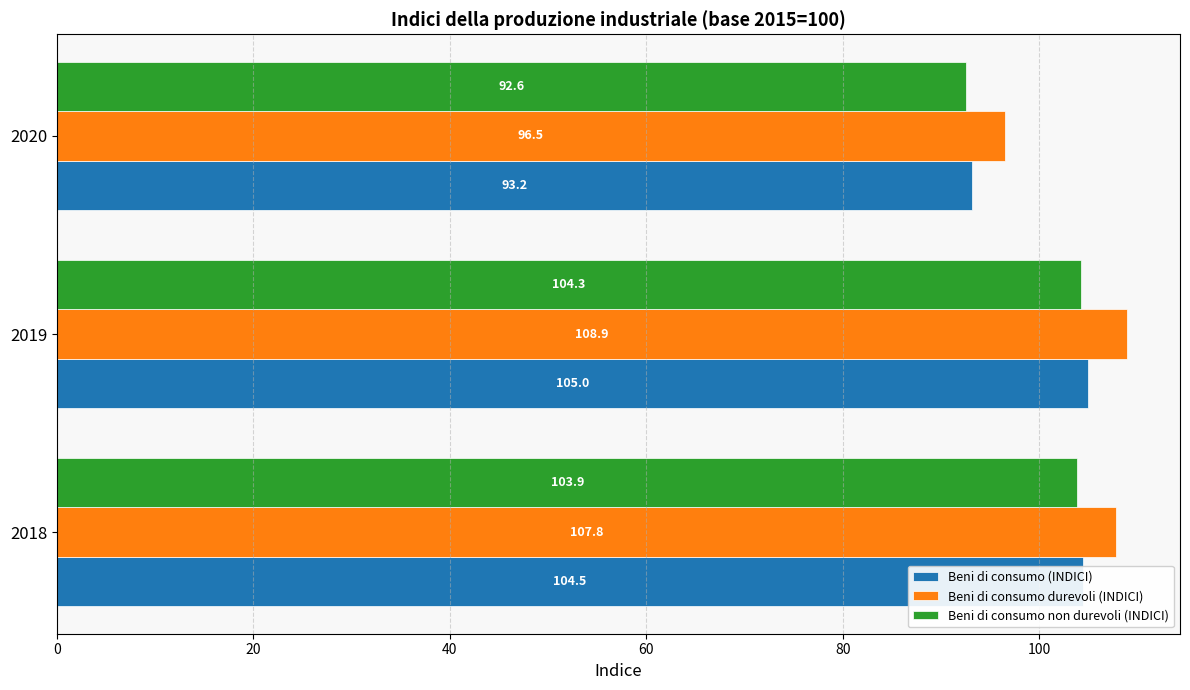

List the labels in order of Beni di consumo non durevoli (INDICI) value, smallest first.

2020, 2018, 2019